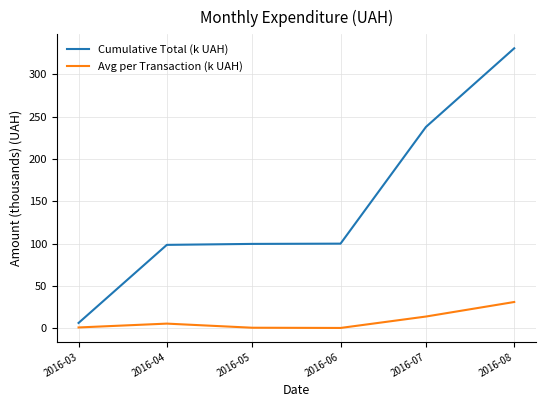

What is the sum of the Cumulative Total (k UAH) values at 2016-03 and 2016-05?

105.8